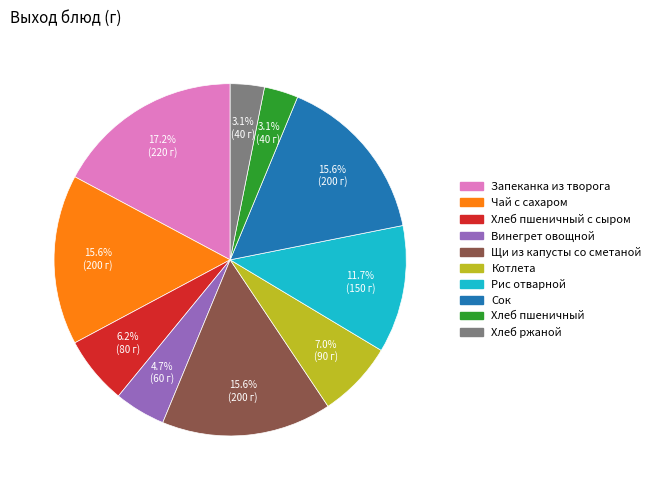

Is there a majority slice in this chart?

No